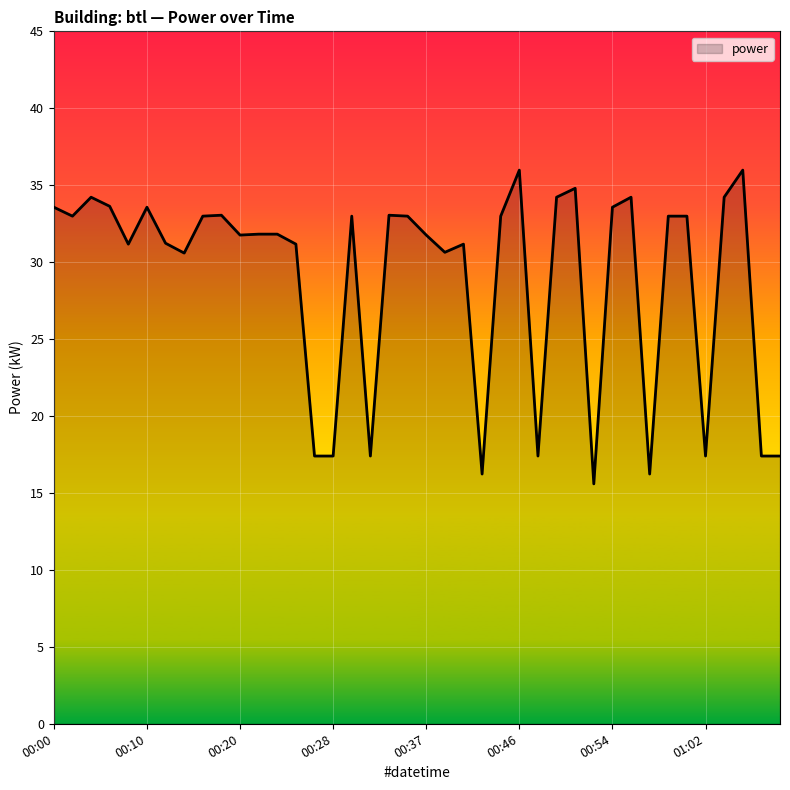

What is the maximum value shown in the chart?

36.0